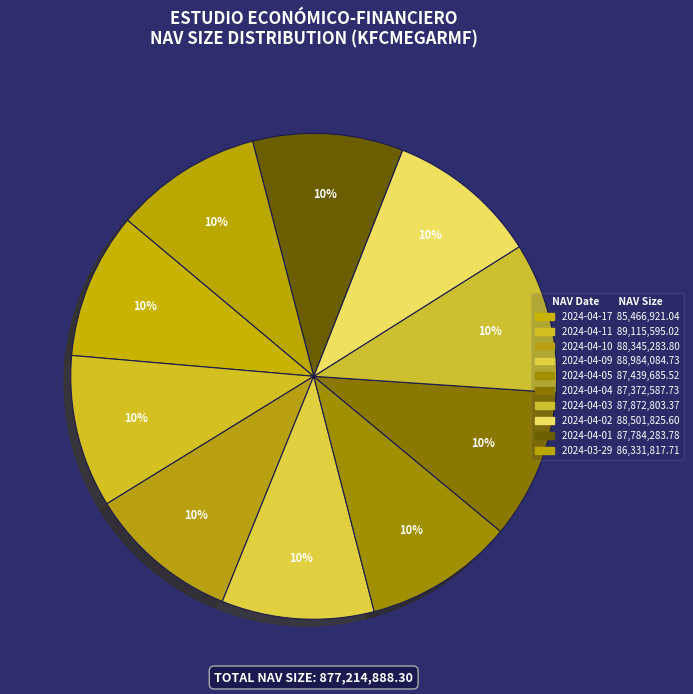

What is the largest slice in the pie chart?

2024-04-11